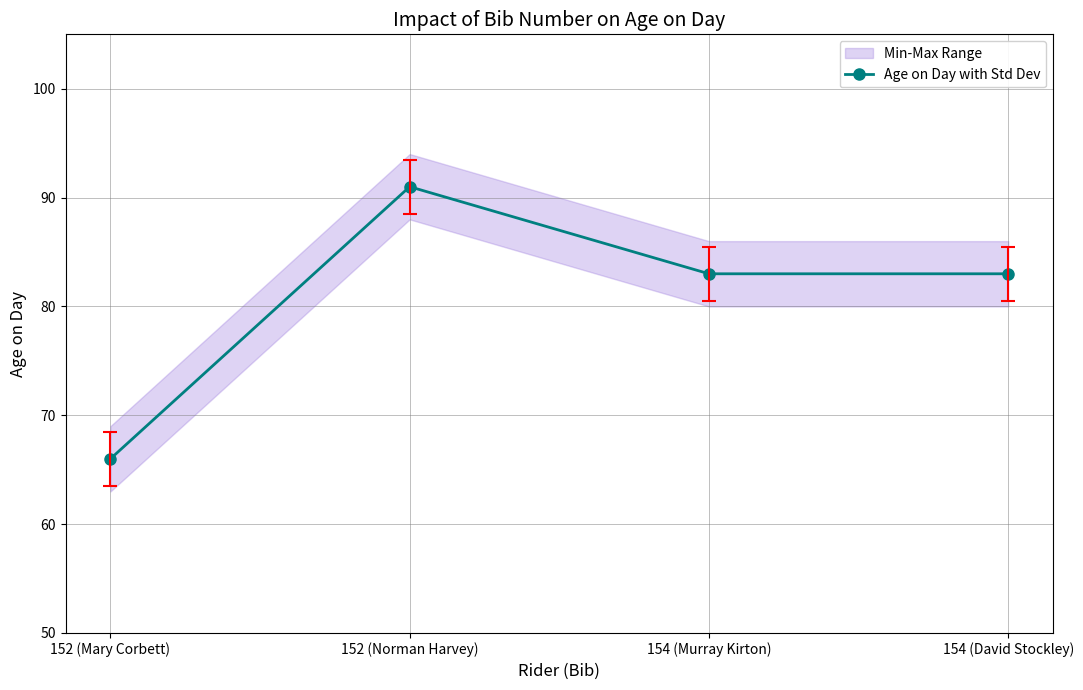

Does the chart display data point markers on the line(s)?

Yes